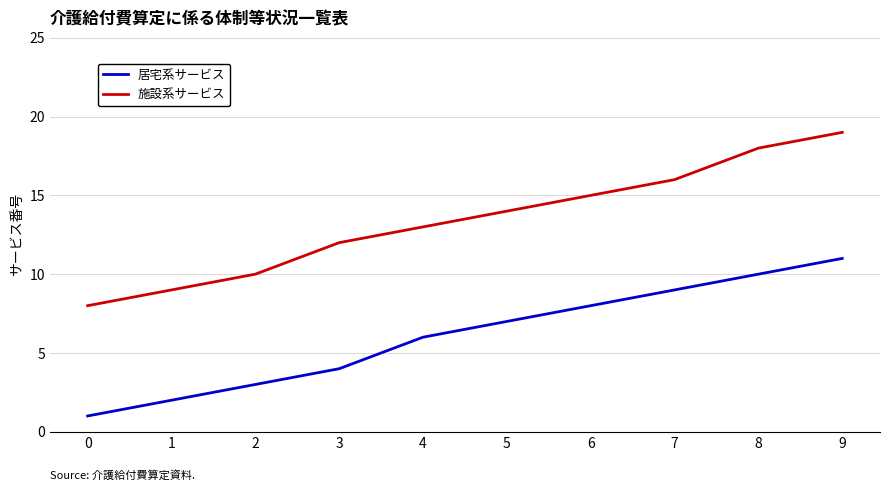

Reading left to right, transcribe all the data shown in this chart.

居宅系サービス: 1	2	3	4	6	7	8	9	10	11
施設系サービス: 8	9	10	12	13	14	15	16	18	19